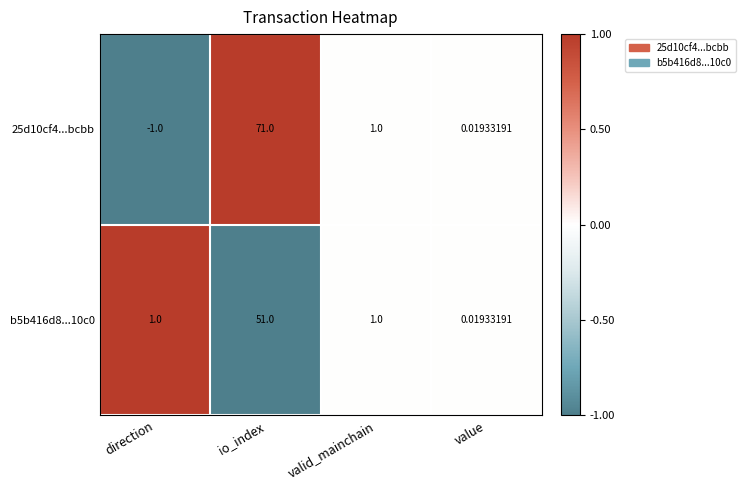

Where does the 25d10cf4...bcbb series first go above 1?

io_index